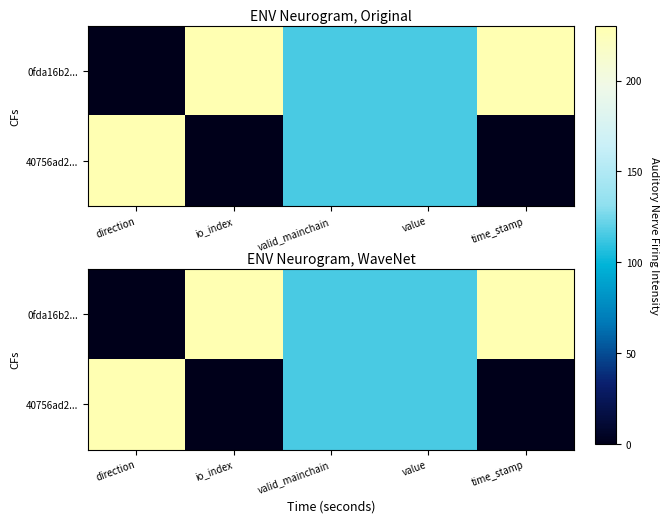

At how many categories does at least one series exceed 116?

3